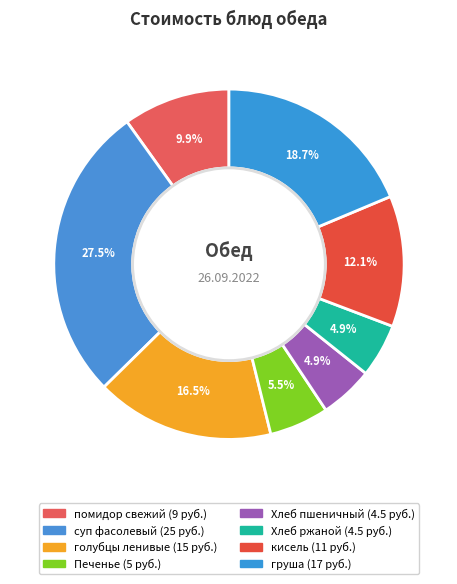

How many slices are in this pie chart?

8